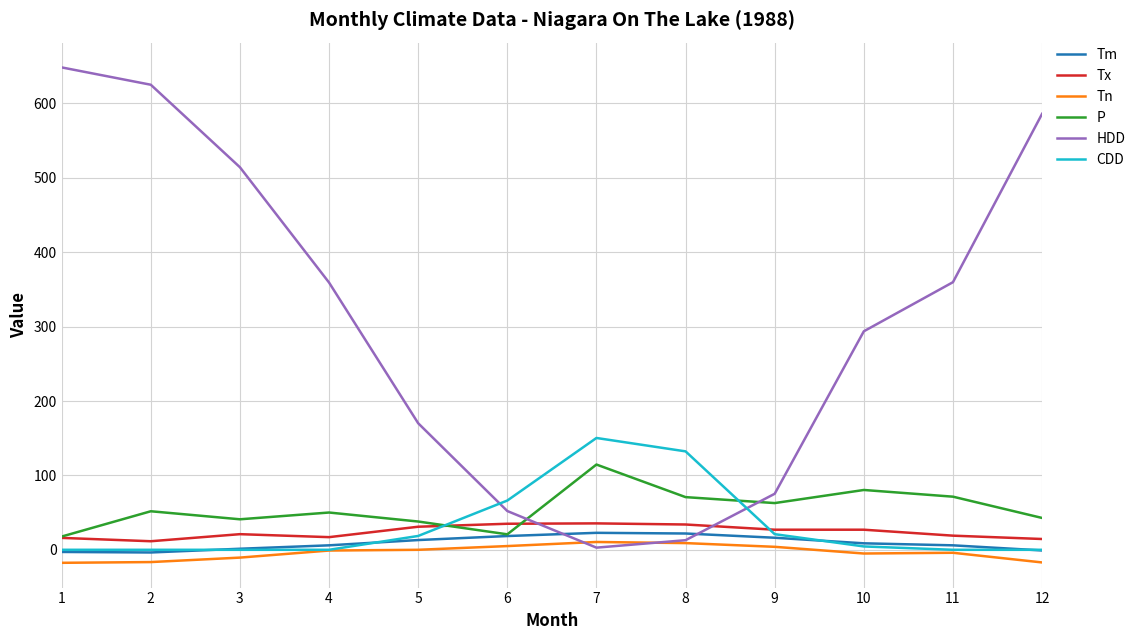

Is it true that CDD equals 0.0 at 1?

True